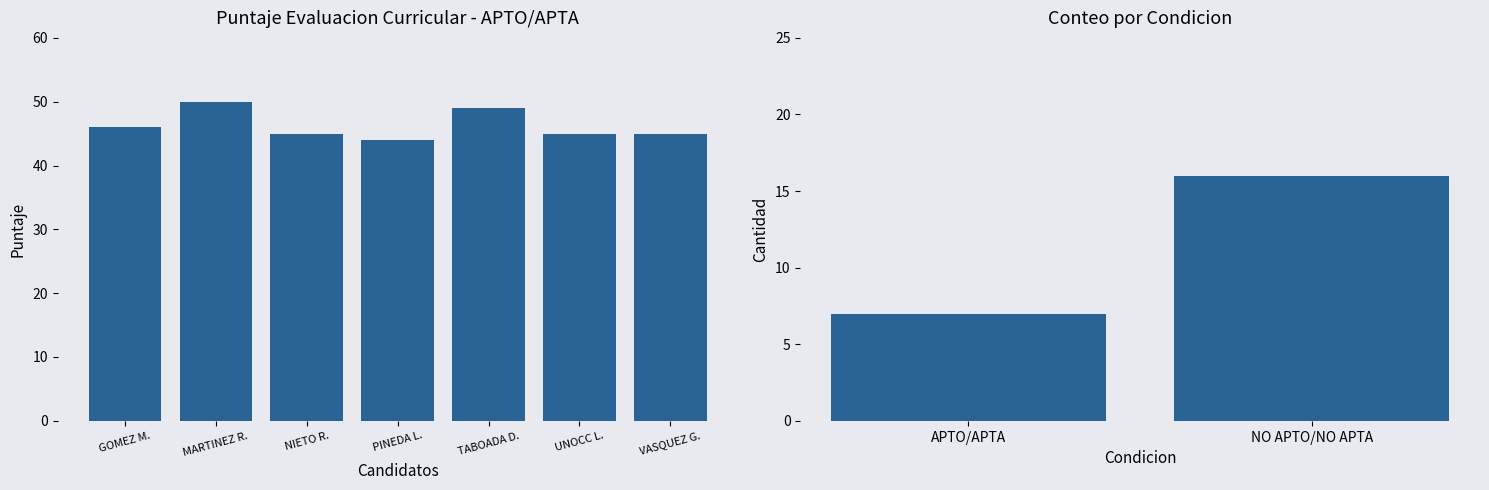

What is the value of the 1st bar from the left?

46